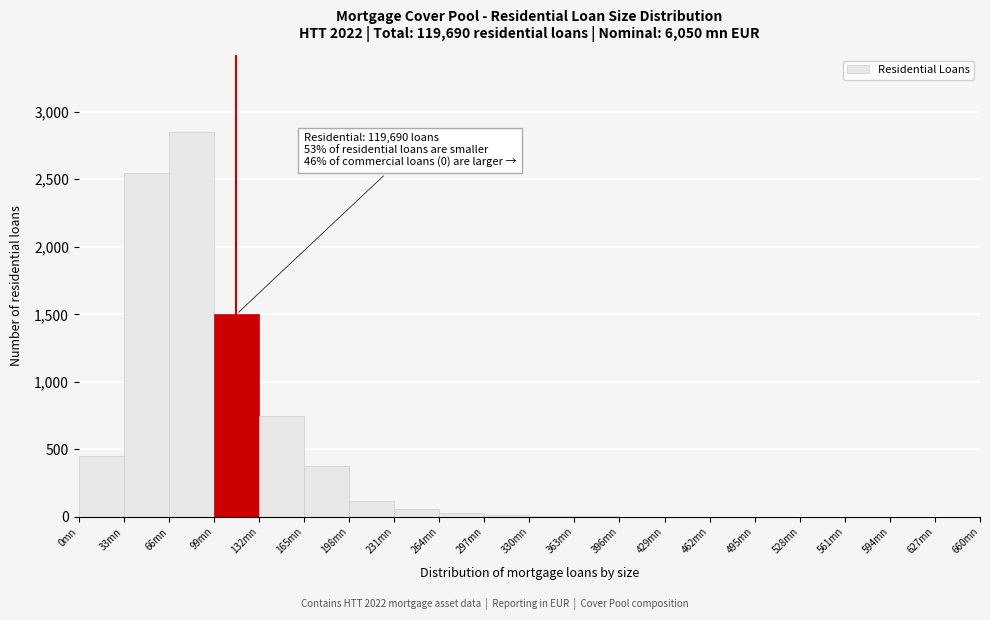

Which range on the x-axis has the tallest bar?

66 to 99